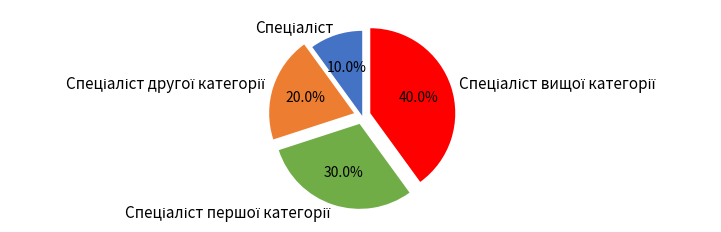

Does any single category account for the majority?

No